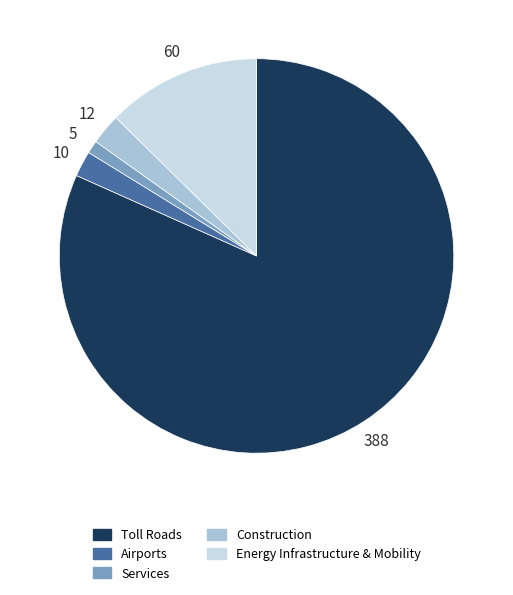

Is there a majority slice in this chart?

Yes